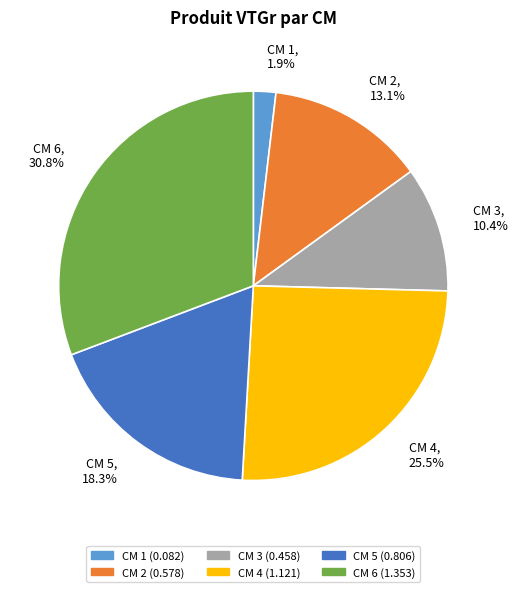

Does CM 5, 18.3% represent more than half of the total?

No